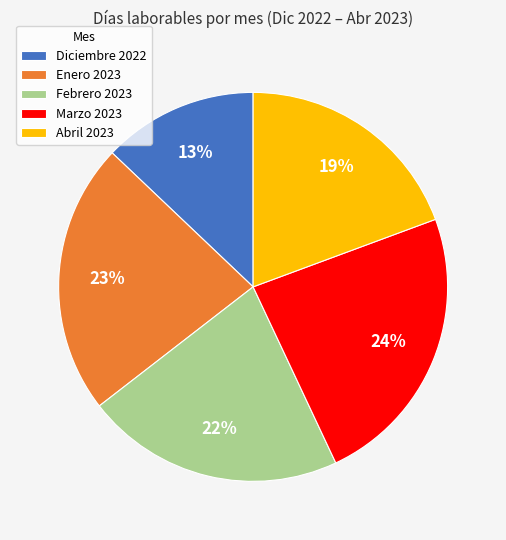

Do Diciembre 2022 and Marzo 2023 together represent more than half of the pie?

No